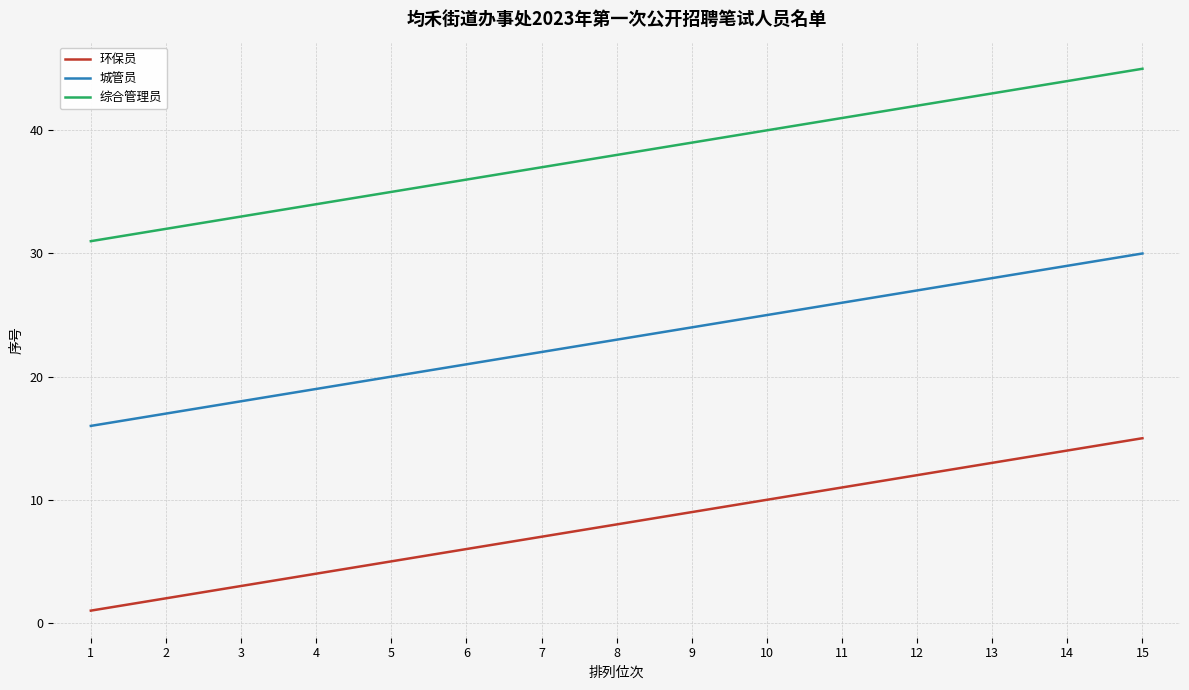

Which category has the lowest value in the 综合管理员 series?

1